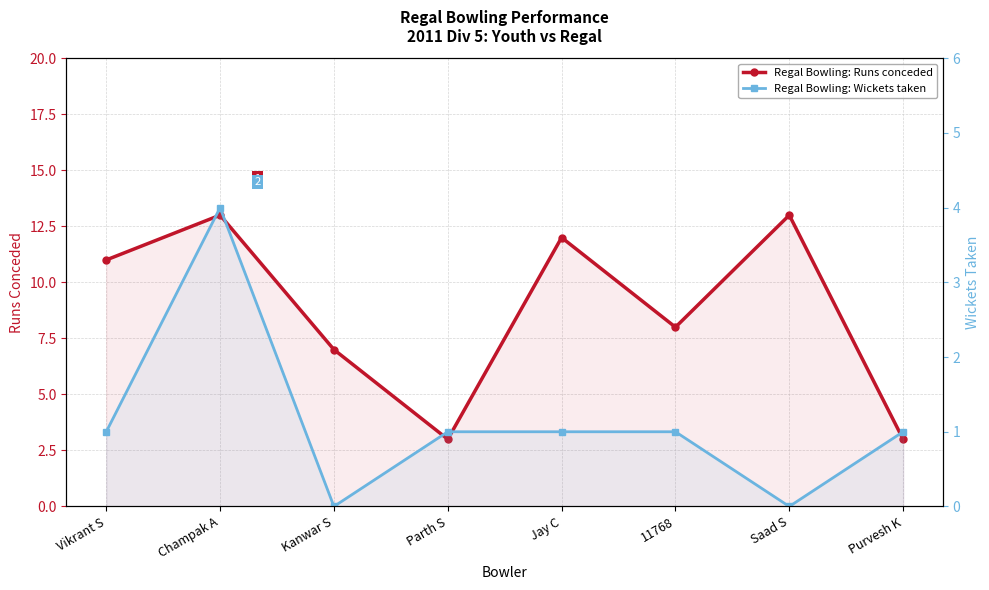

What is the maximum value shown in the chart?

13